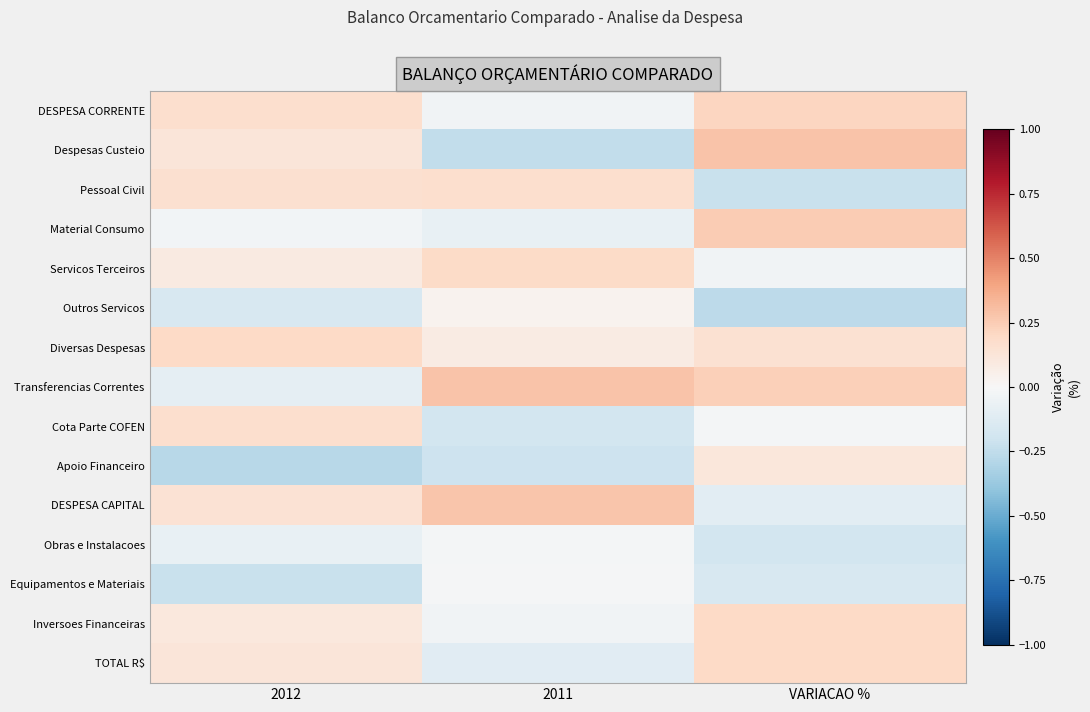

Reading left to right, what are all the values shown in this chart?

DESPESA CORRENTE: 2012=0.2	2011=-0.0	VARIACAO %=0.2
Despesas Custeio: 2012=0.1	2011=-0.2	VARIACAO %=0.3
Pessoal Civil: 2012=0.2	2011=0.2	VARIACAO %=-0.2
Material Consumo: 2012=-0.0	2011=-0.1	VARIACAO %=0.3
Servicos Terceiros: 2012=0.1	2011=0.2	VARIACAO %=-0.0
Outros Servicos: 2012=-0.2	2011=0.0	VARIACAO %=-0.3
Diversas Despesas: 2012=0.2	2011=0.1	VARIACAO %=0.2
Transferencias Correntes: 2012=-0.1	2011=0.3	VARIACAO %=0.2
Cota Parte COFEN: 2012=0.2	2011=-0.2	VARIACAO %=-0.0
Apoio Financeiro: 2012=-0.3	2011=-0.2	VARIACAO %=0.1
DESPESA CAPITAL: 2012=0.1	2011=0.3	VARIACAO %=-0.1
Obras e Instalacoes: 2012=-0.1	2011=-0.0	VARIACAO %=-0.2
Equipamentos e Materiais: 2012=-0.2	2011=-0.0	VARIACAO %=-0.2
Inversoes Financeiras: 2012=0.1	2011=-0.0	VARIACAO %=0.2
TOTAL R$: 2012=0.1	2011=-0.1	VARIACAO %=0.2